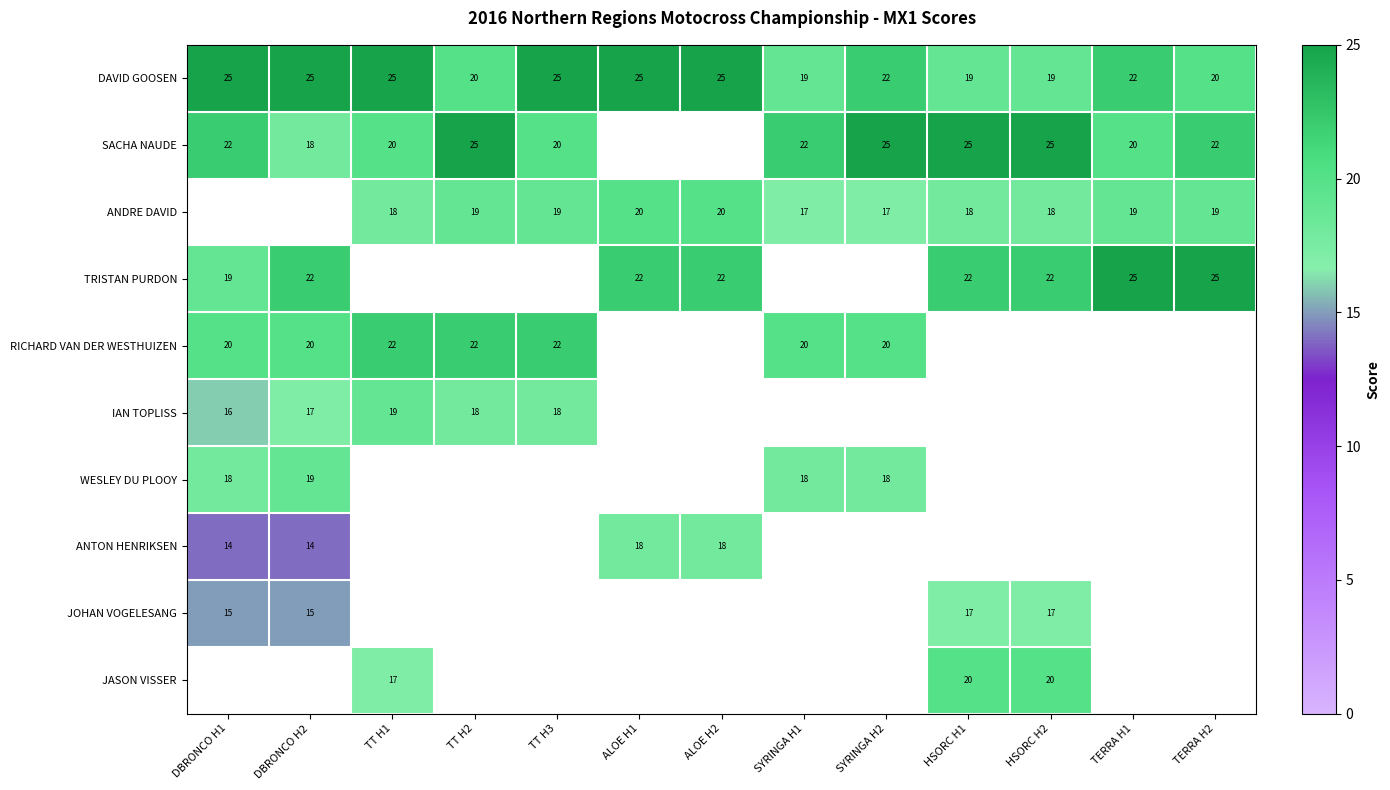

Which has a higher value, TT H2 or ALOE H1?

ALOE H1